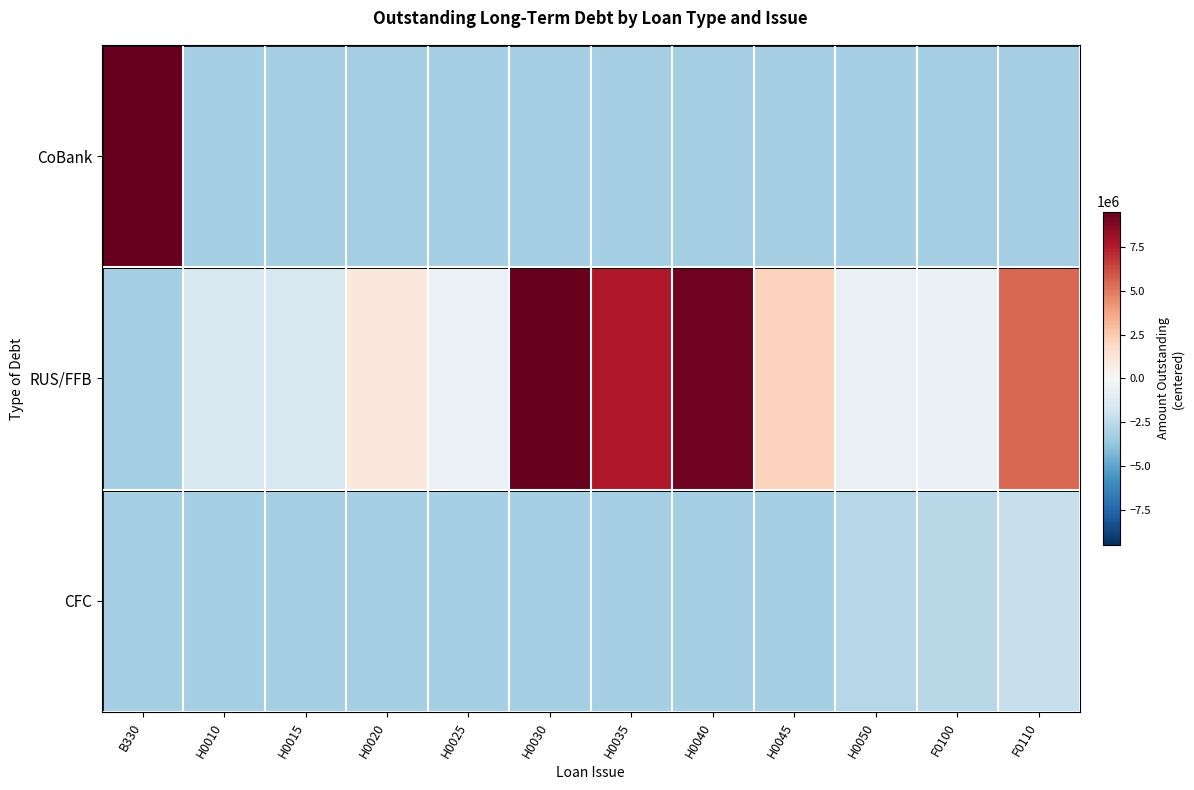

Count the number of data series in this chart.

3